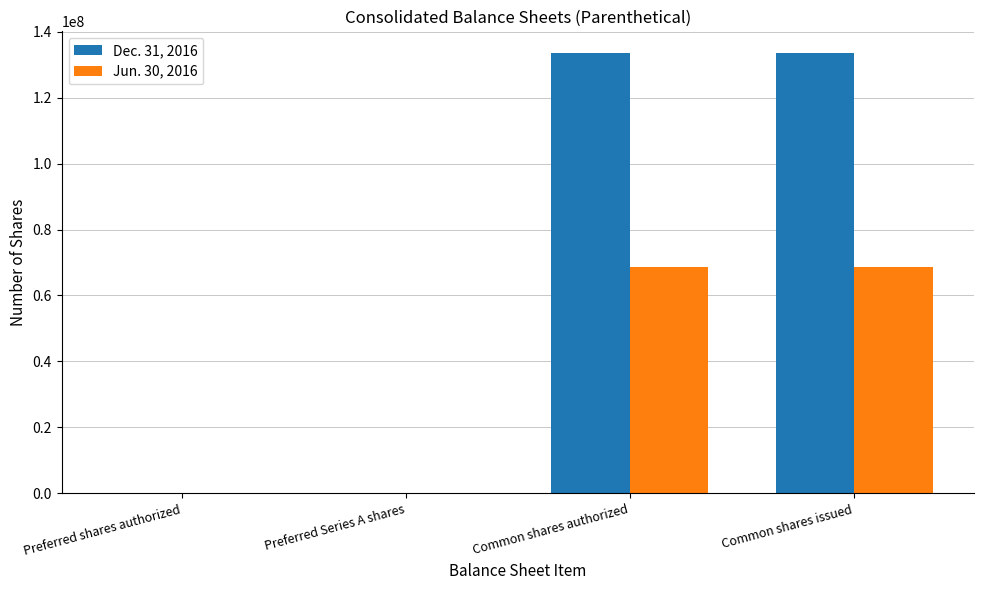

What is the total value across all series at Common shares issued?

201991892